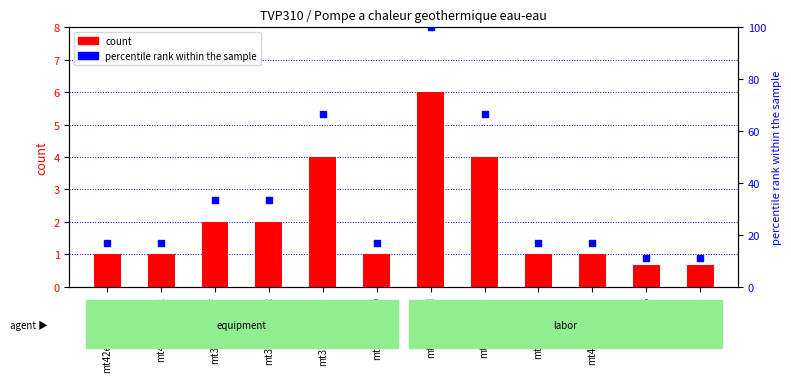

Which series reaches the maximum Y coordinate?

percentile rank within the sample